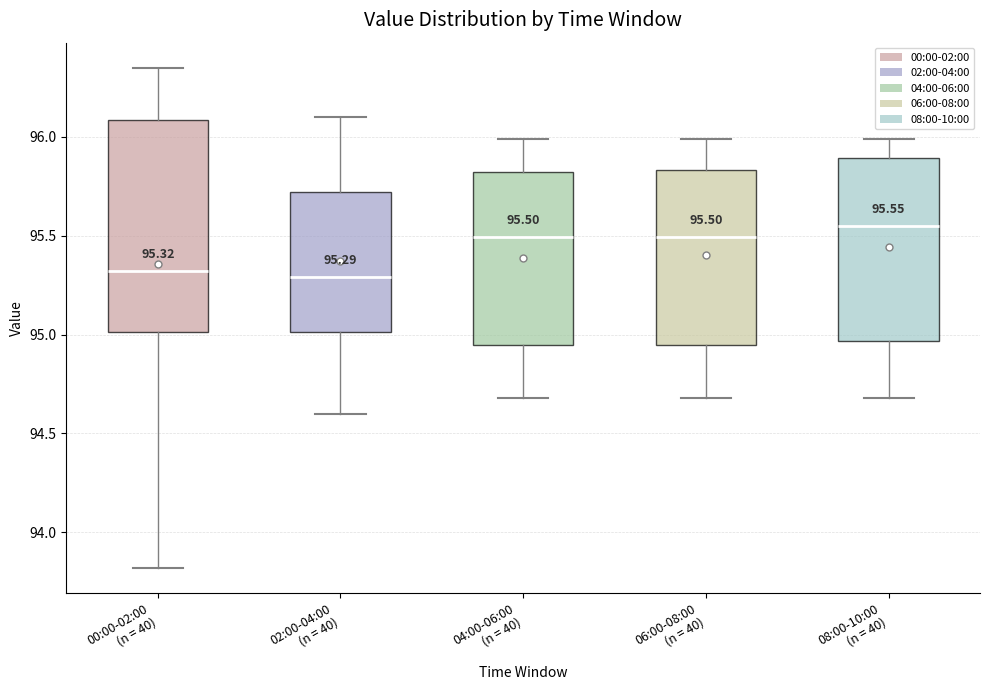

Which box has the highest median line?

08:00-10:00 (n = 40)